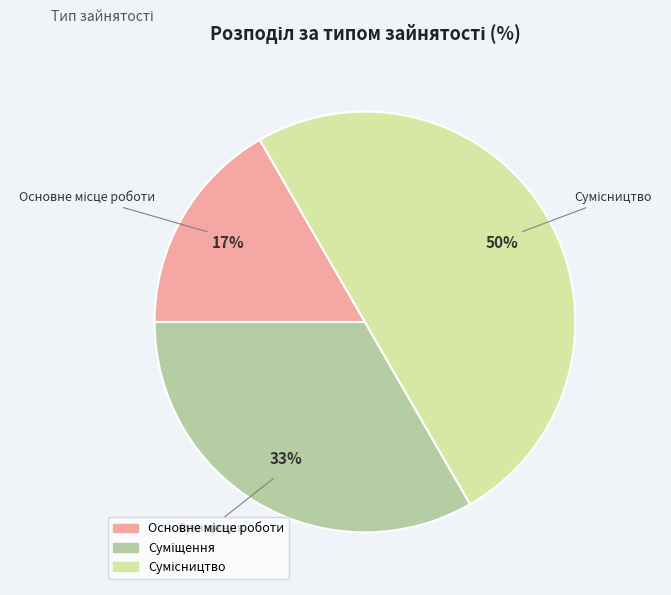

To the nearest percent, what is the difference between the largest and smallest slice percentages?

33%